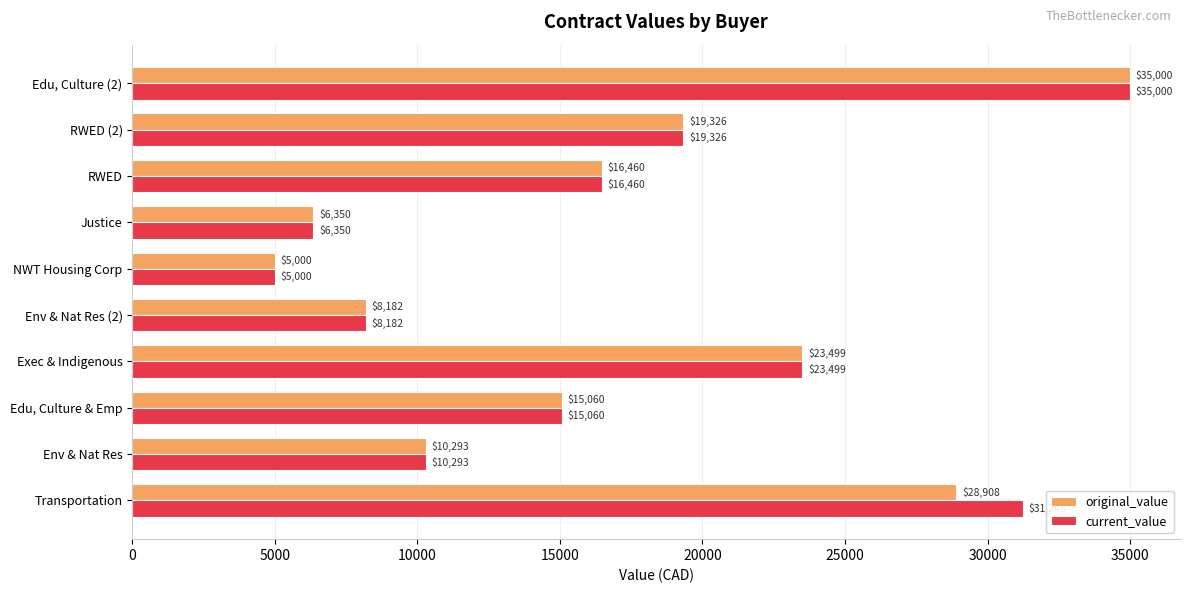

The value of current_value at Exec & Indigenous is 40096.9. True or false?

False